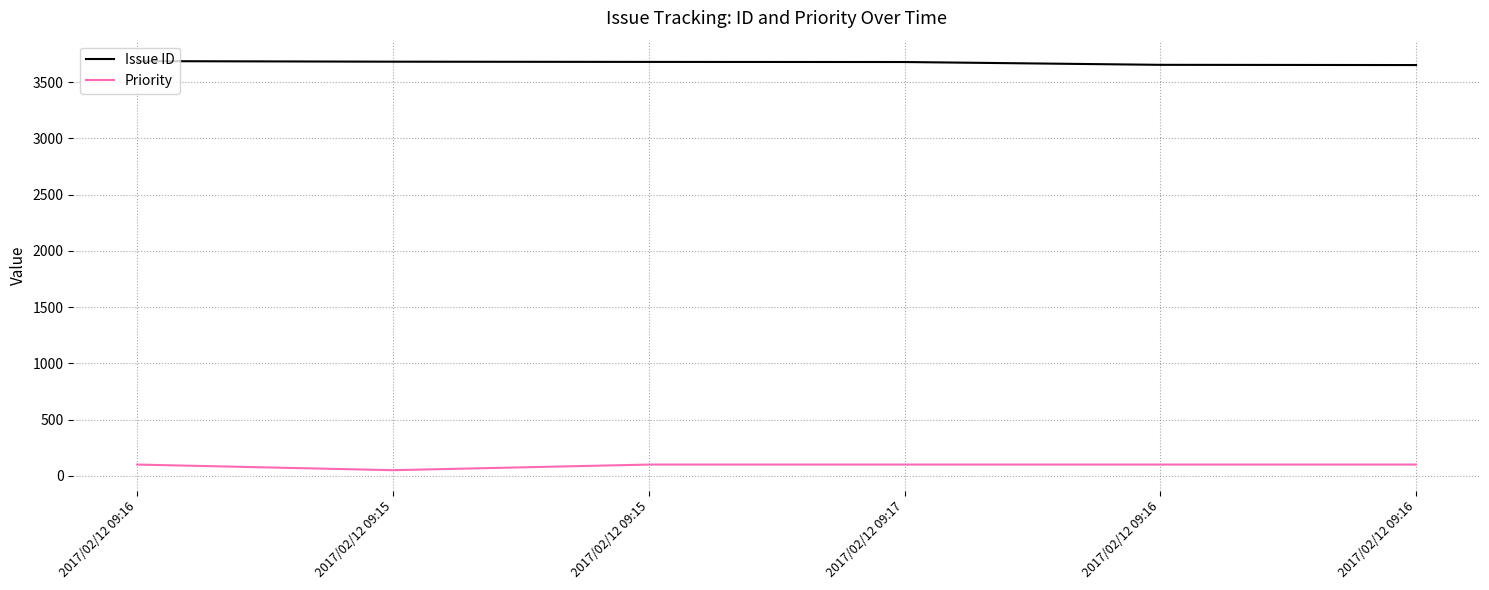

Reading left to right, transcribe all the data shown in this chart.

Issue ID: 3688	3683	3681	3680	3655	3653
Priority: 100	50	100	100	100	100